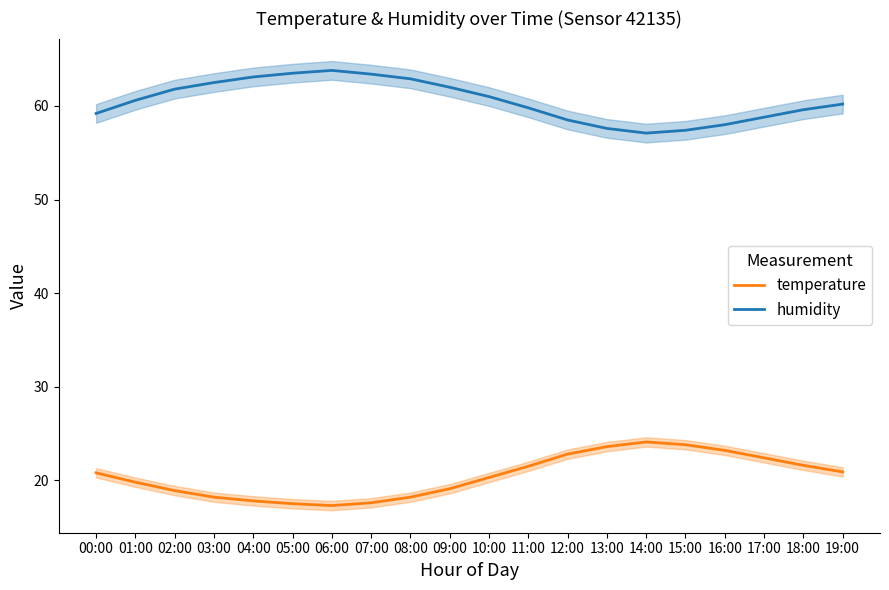

What is the maximum value shown in the chart?

63.8